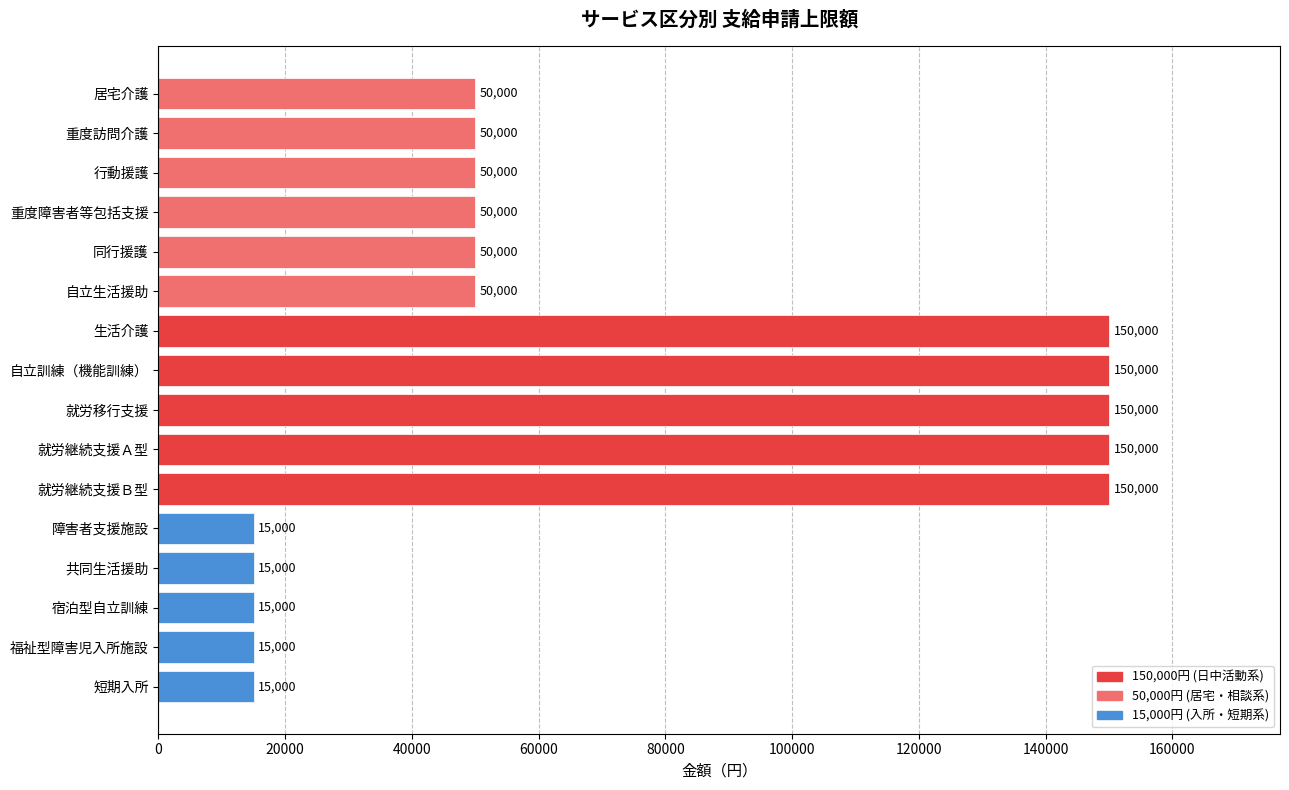

What is the value of the 12th bar from the top?

15000